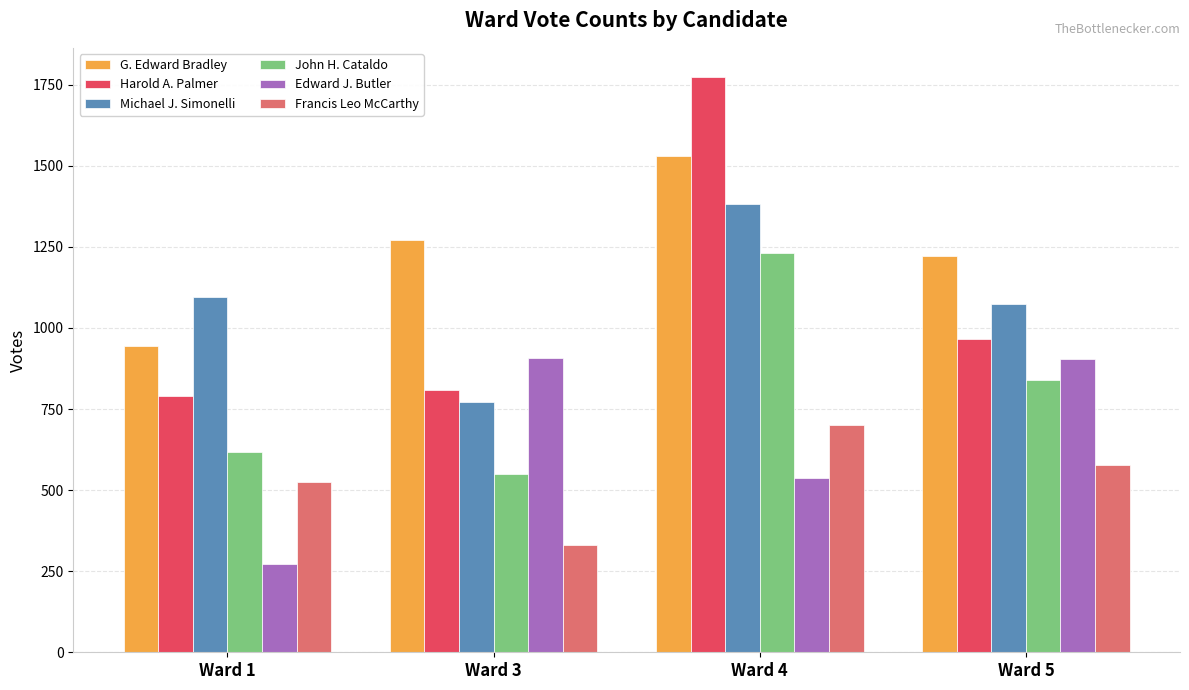

How many bars are there in total?

24